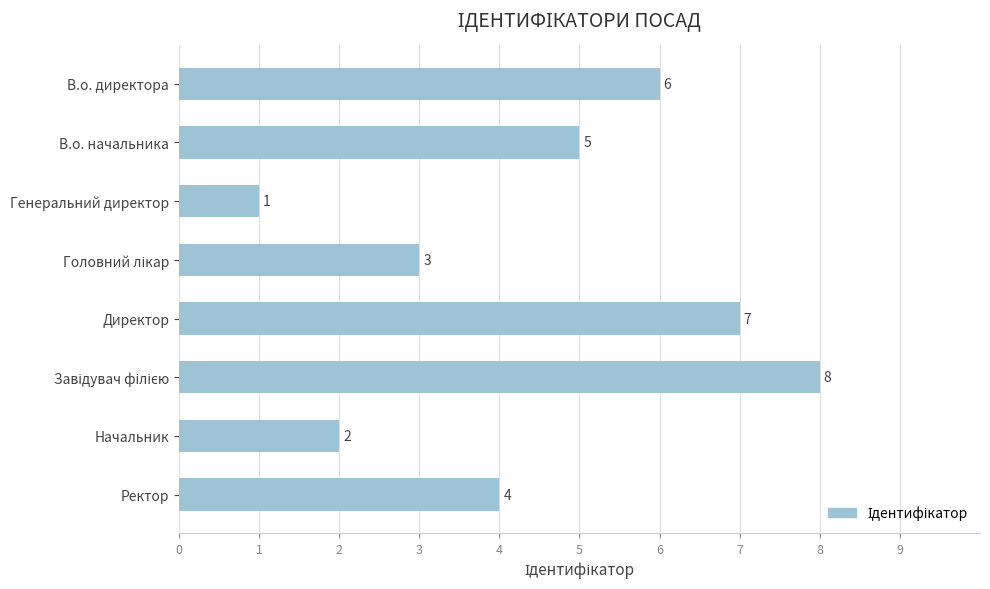

How many distinct data groups are displayed?

1